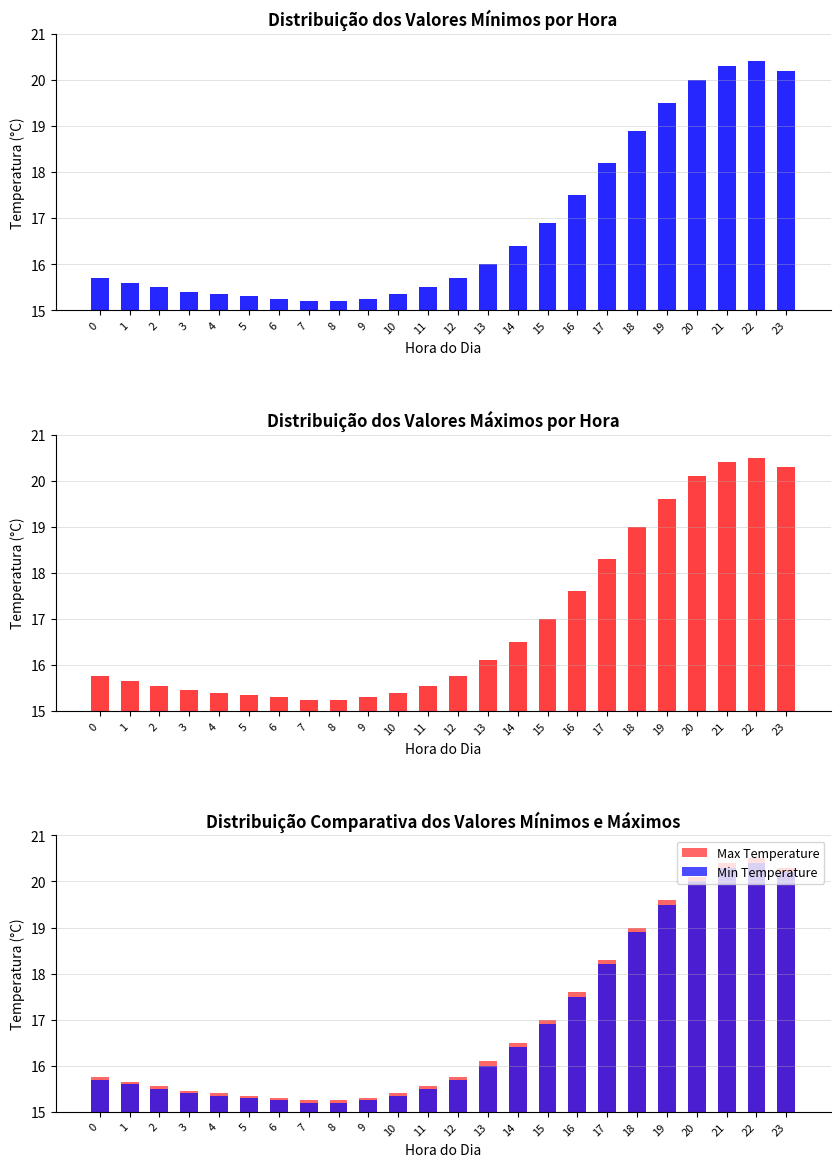

List the labels in order of Min Temperature value, smallest first.

7, 8, 6, 9, 5, 4, 10, 3, 2, 11, 1, 0, 12, 13, 14, 15, 16, 17, 18, 19, 20, 23, 21, 22